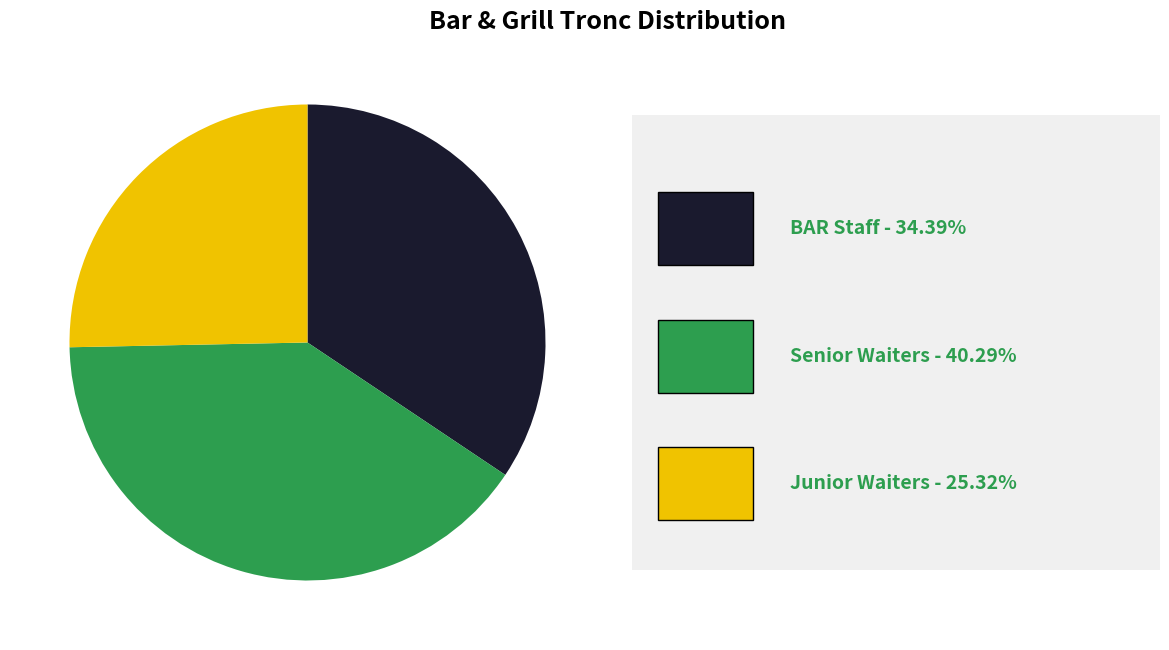

Is there any slice that represents more than half of the pie?

No